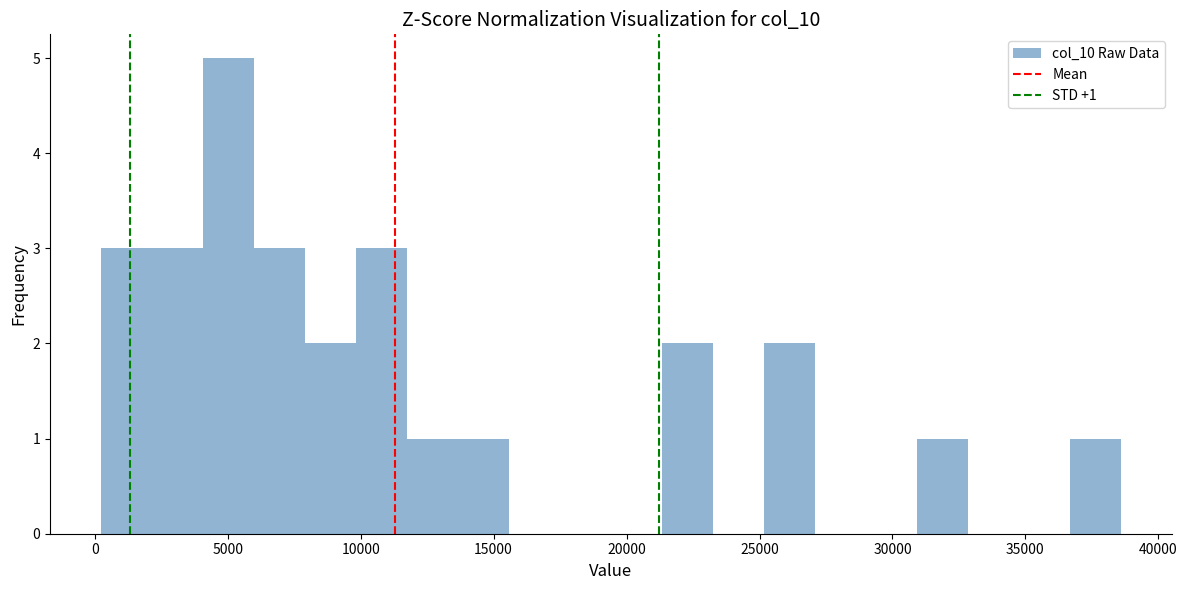

Around what value on the x-axis is the tallest bar? Give the approximate position of its centre, as read against the axis.

5000